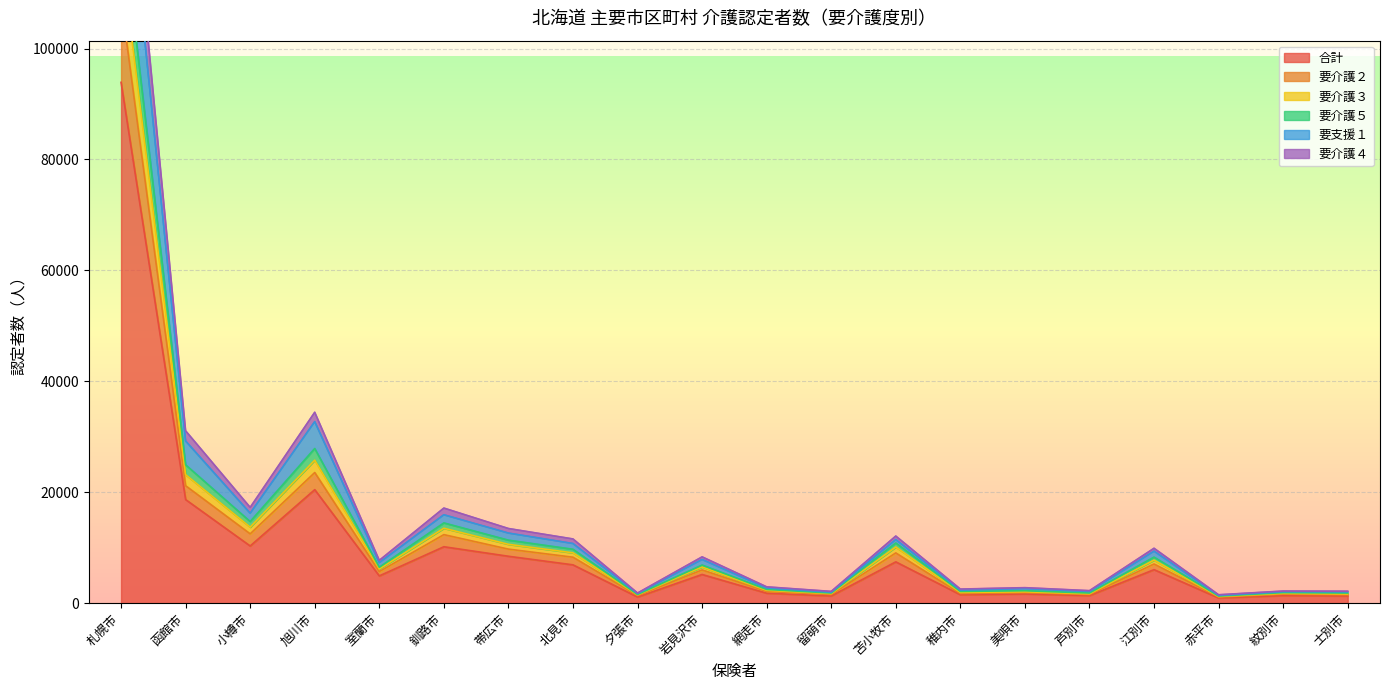

Which has a higher value, 留萌市 or 旭川市?

旭川市